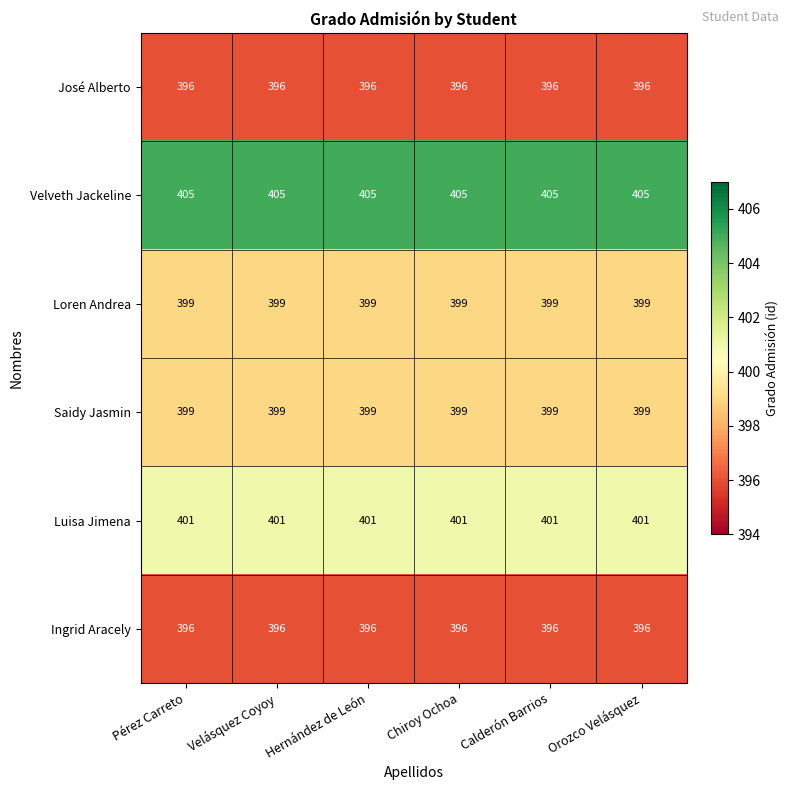

At how many categories does at least one series exceed 402?

6